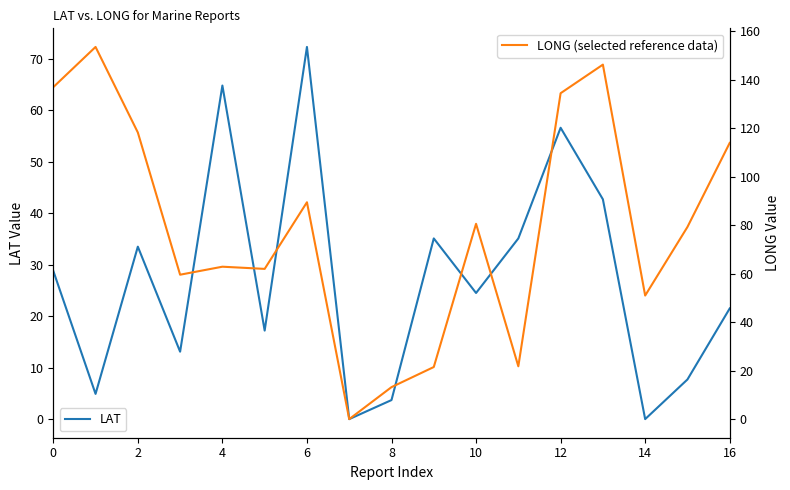

The LAT series shows 17.6 at 11. True or false?

False